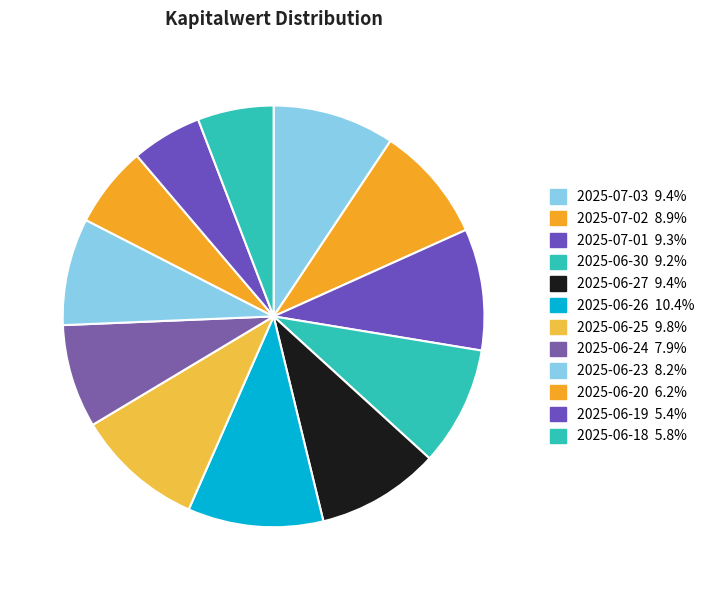

How many segments does this pie chart have?

12